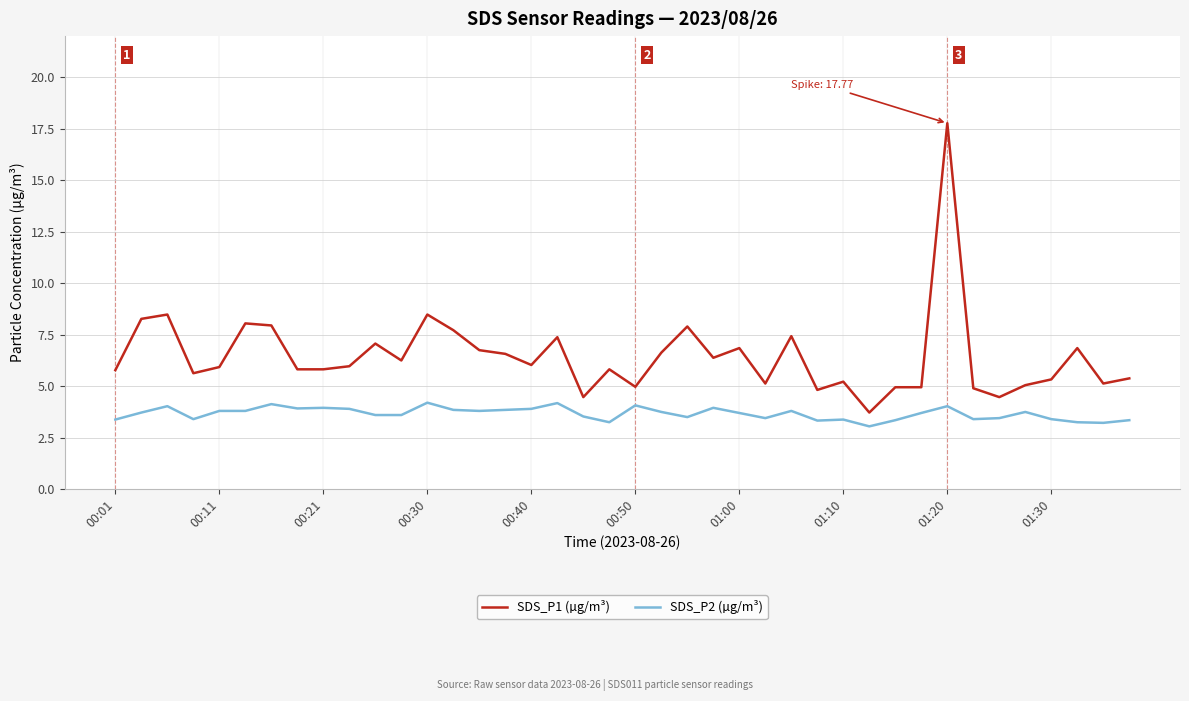

What is the average value of the SDS_P2 (µg/m³) series?

3.7